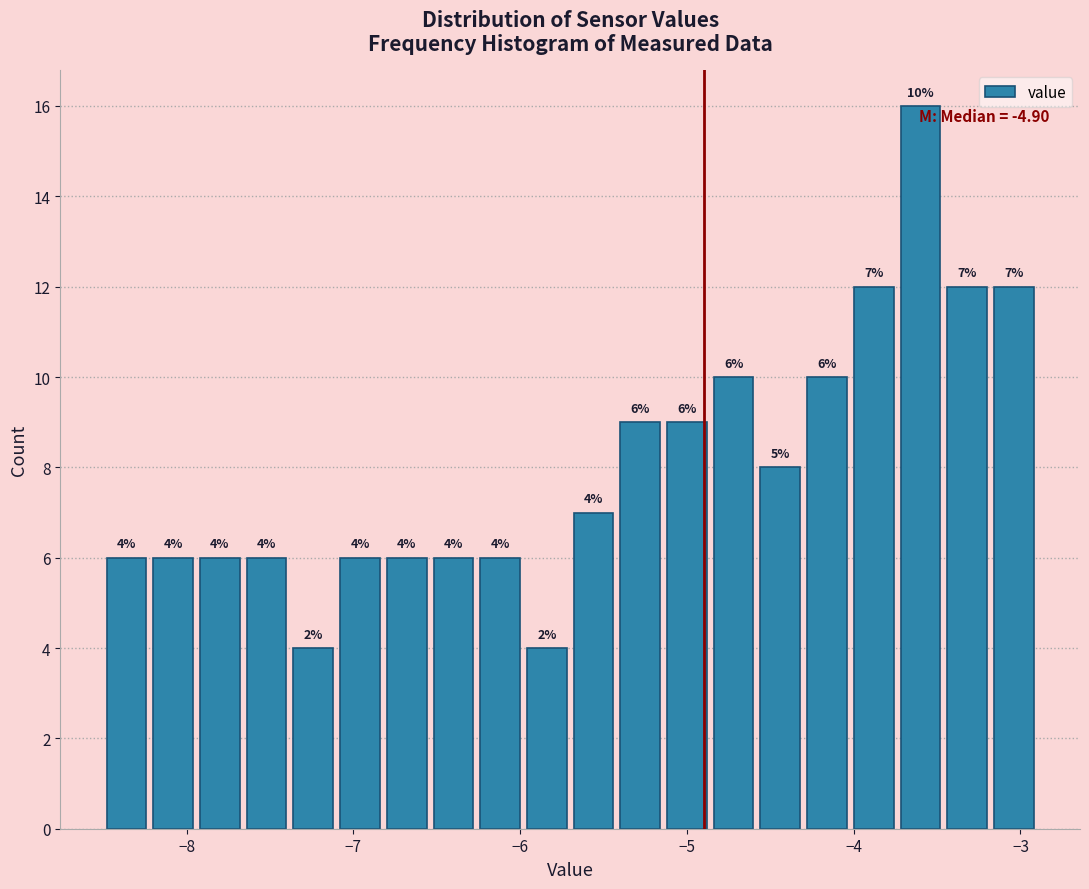

Around what value on the x-axis is the tallest bar? Give the approximate position of its centre, as read against the axis.

-3.6